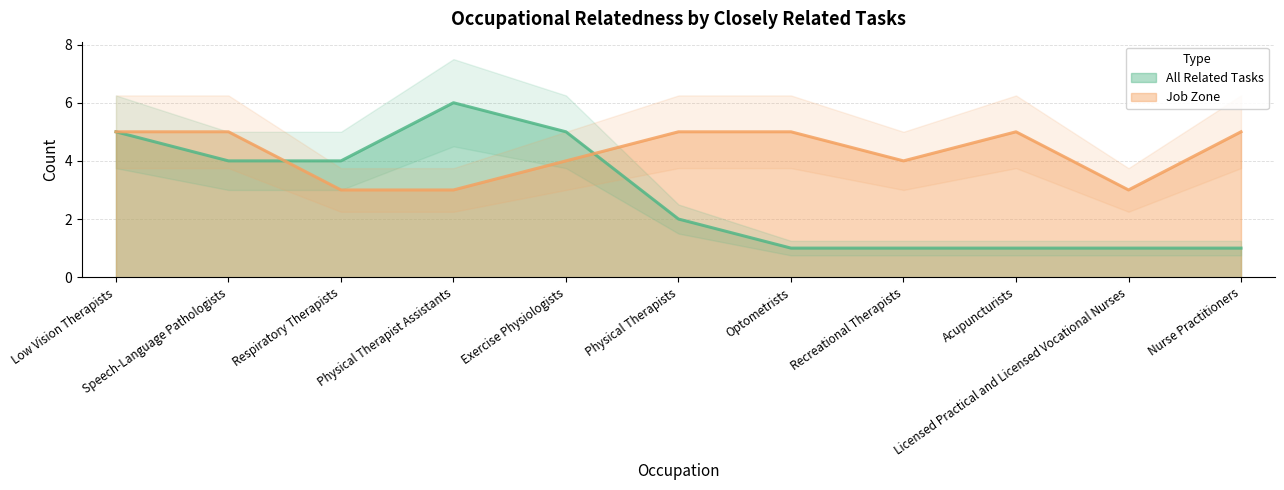

How many intersections are there between Job Zone and All Related Tasks?

2